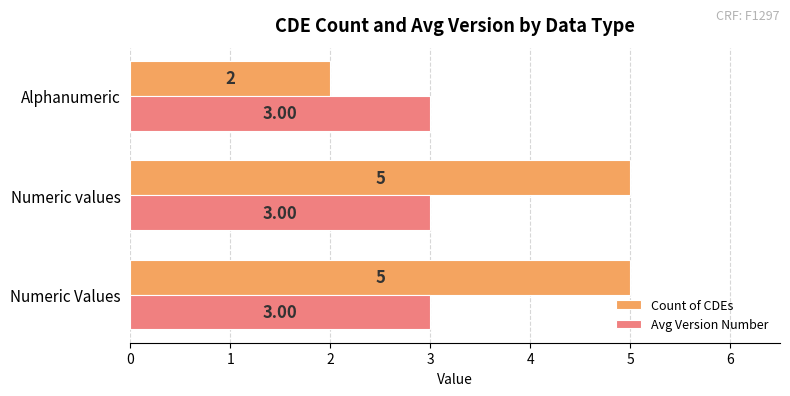

Is the value of Avg Version Number at Alphanumeric greater than the value of Count of CDEs at Numeric values?

No